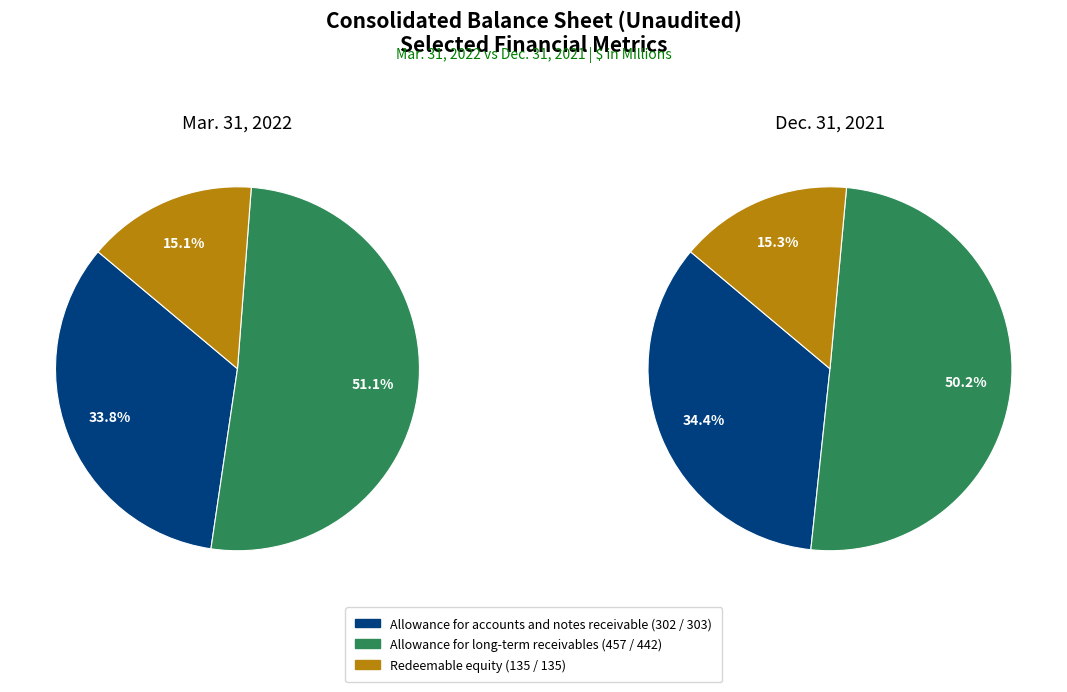

To the nearest percent, what percentage of the pie is Allowance for long-term receivables (457)?

51%